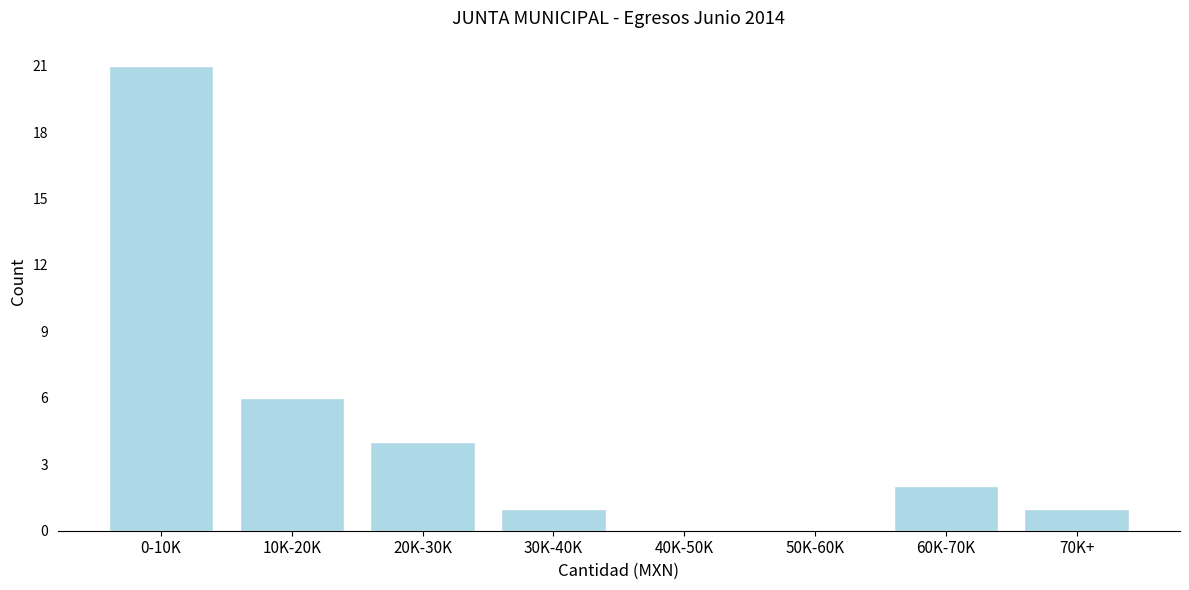

Reading right to left, list all the values displayed in this chart.

70K+=1	60K-70K=2	50K-60K=0	40K-50K=0	30K-40K=1	20K-30K=4	10K-20K=6	0-10K=21